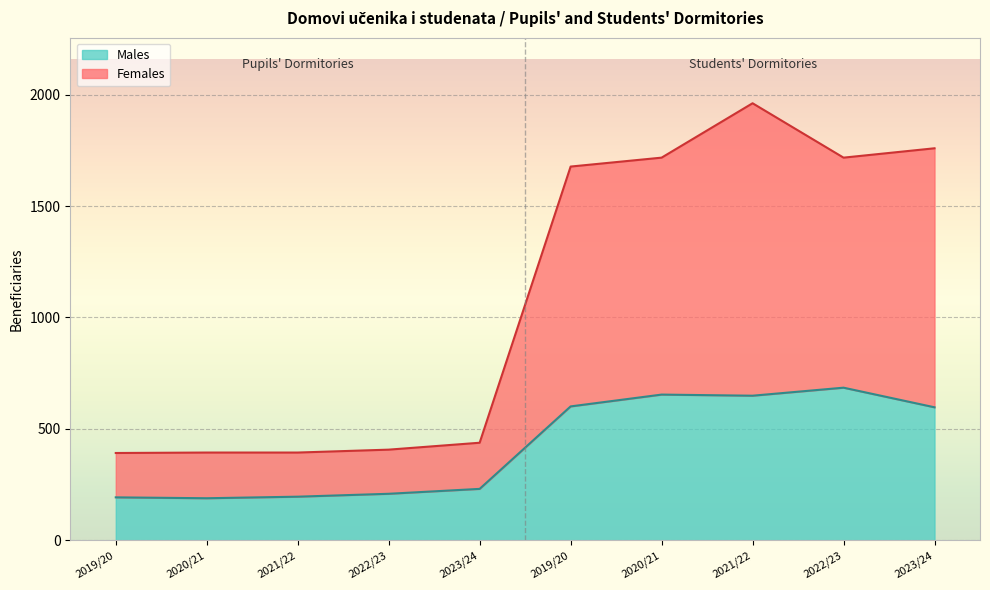

What is the label of the 5th point from the left?

2023/24